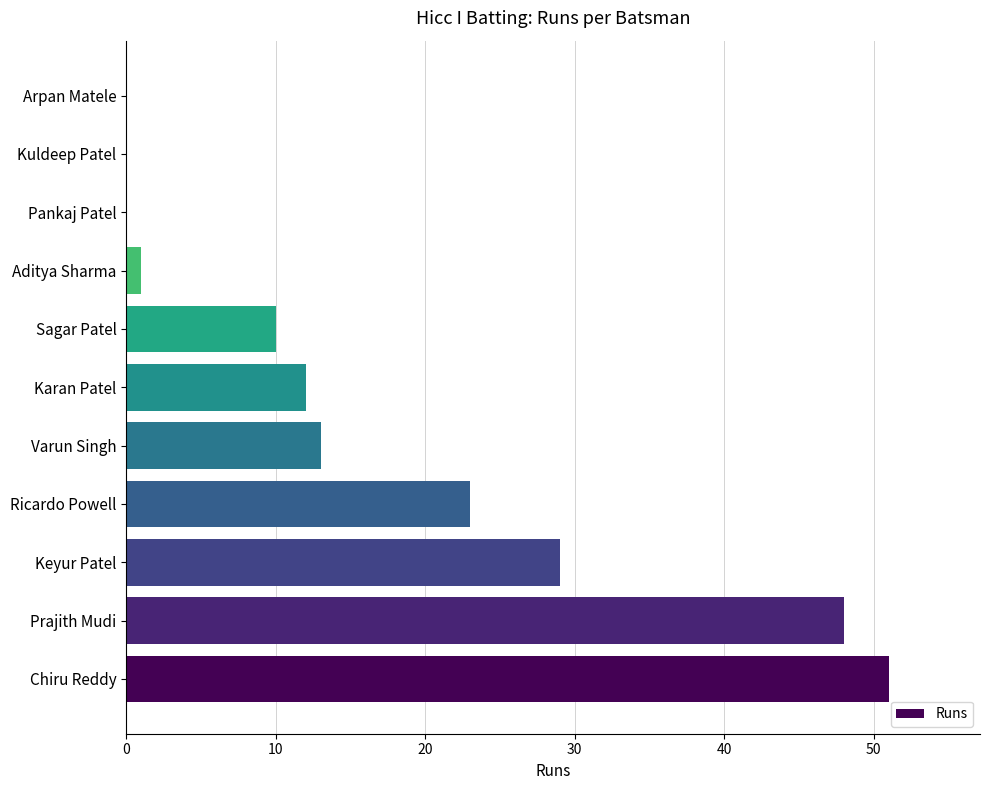

What is the sum of all values?

187